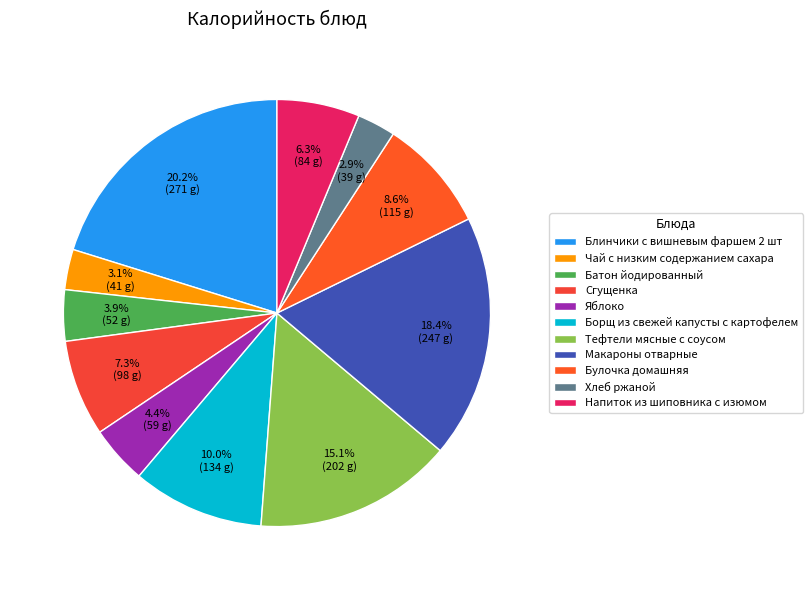

Which category has the smallest portion of the pie?

Хлеб ржаной